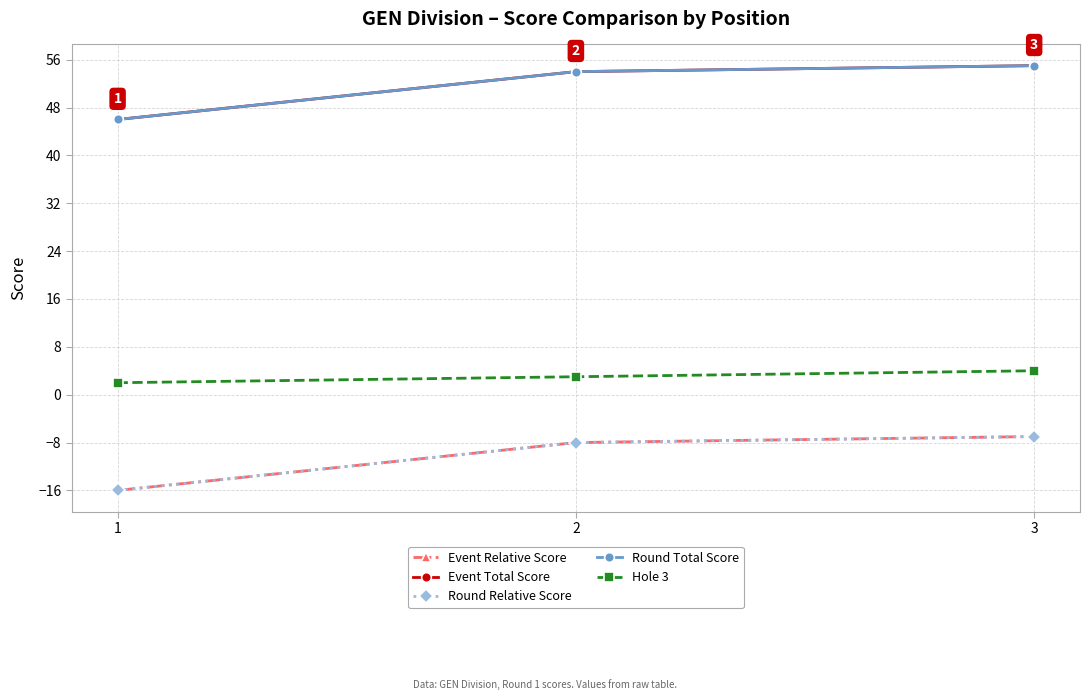

Is this an area chart (filled region under the line)?

No